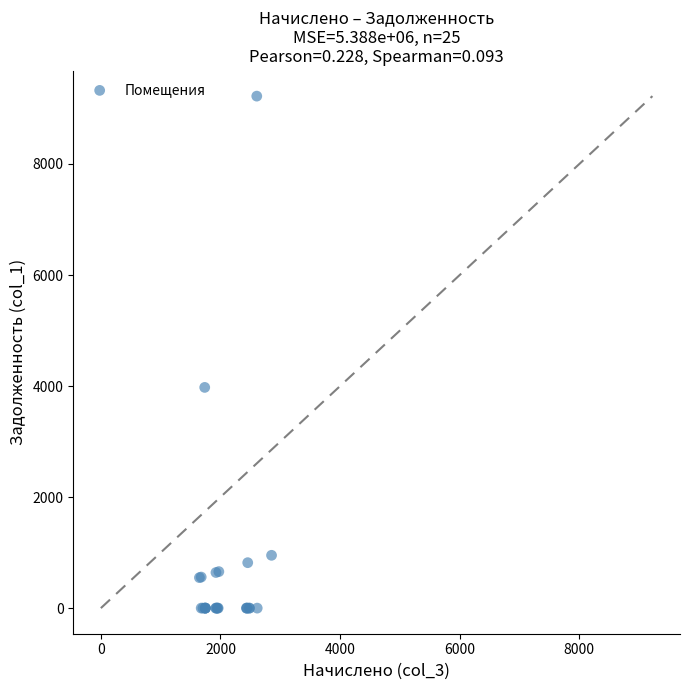

What Y value in the scatter plot is closest to 4610?

3975.5